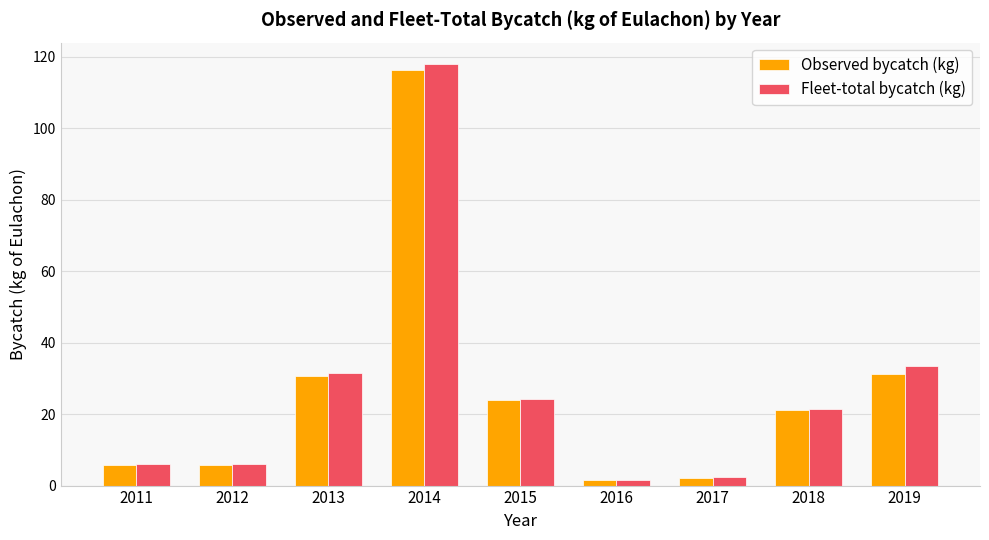

What is the difference between the maximum and minimum values in the Fleet-total bycatch (kg) series?

116.5